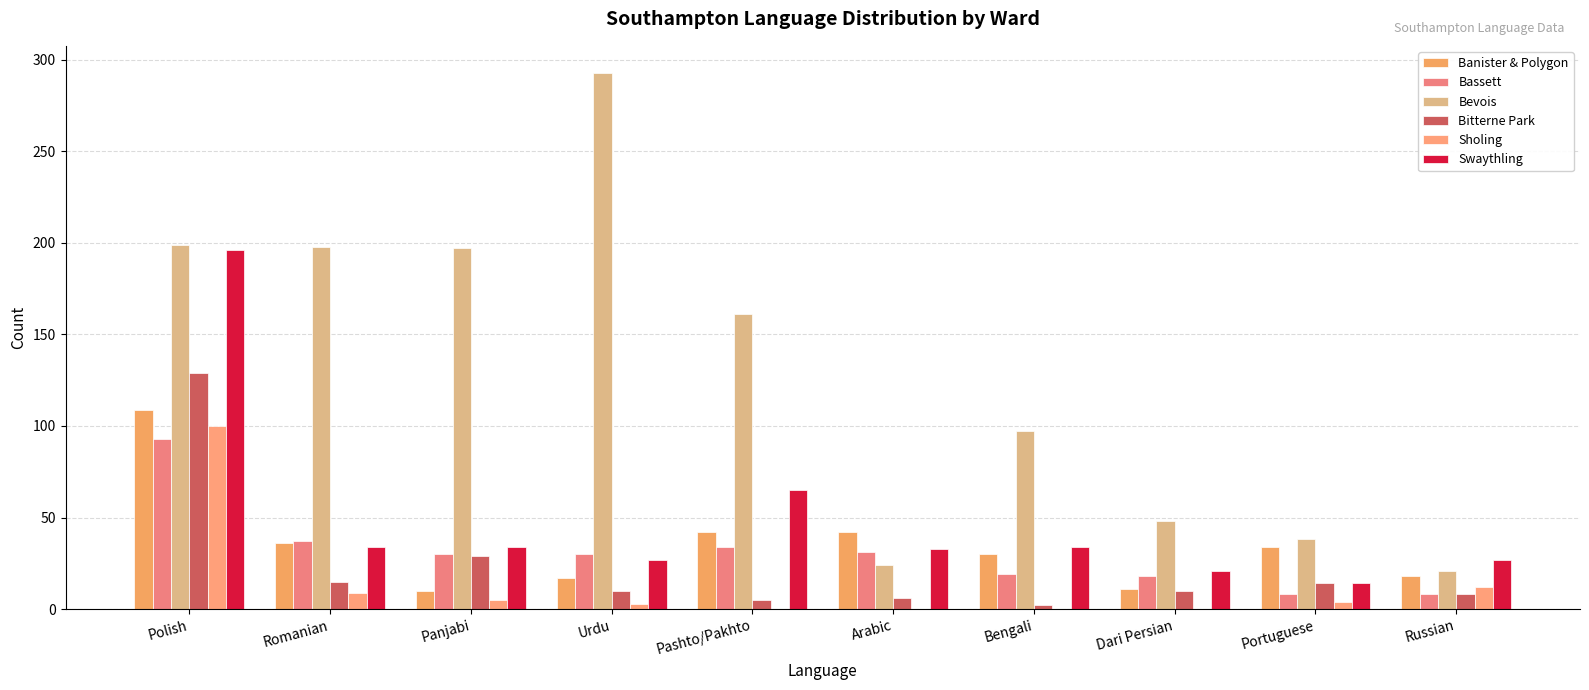

What is the label of the 6th bar from the left?

Arabic